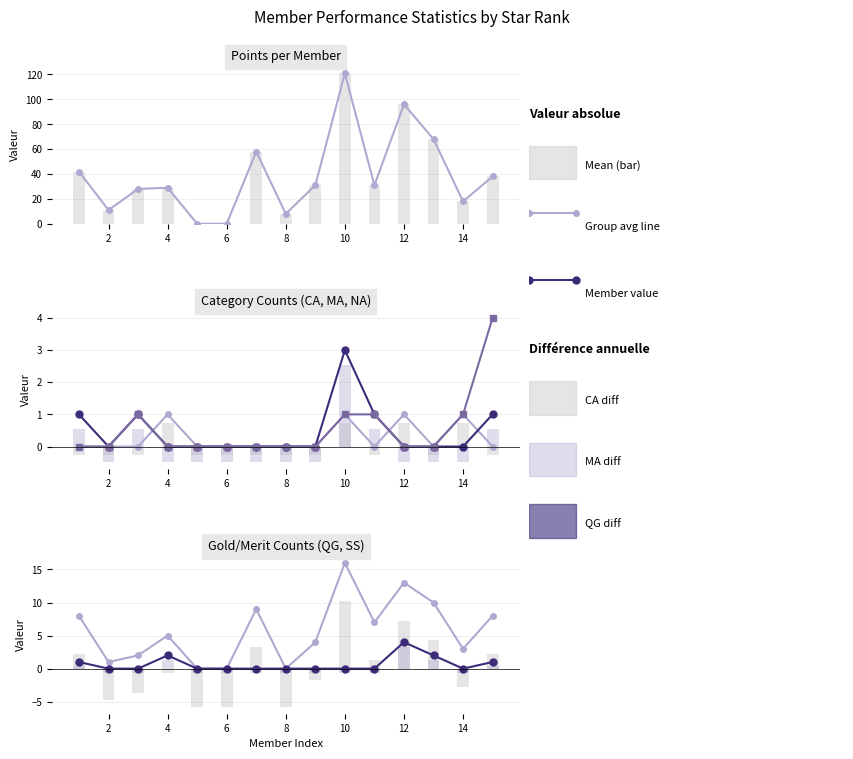

Reading right to left, transcribe all the data shown in this chart.

Points: 15=38	14=18	13=68	12=96	11=31	10=121	9=31	8=8	7=58	6=0	5=0	4=29	3=28	2=11	1=42
CA: 15=0	14=1	13=0	12=1	11=0	10=1	9=0	8=0	7=0	6=0	5=0	4=1	3=0	2=0	1=0
SS: 15=1	14=0	13=2	12=4	11=0	10=0	9=0	8=0	7=0	6=0	5=0	4=2	3=0	2=0	1=1
NA: 15=4	14=1	13=0	12=0	11=1	10=1	9=0	8=0	7=0	6=0	5=0	4=0	3=1	2=0	1=0
QG: 15=8	14=3	13=10	12=13	11=7	10=16	9=4	8=0	7=9	6=0	5=0	4=5	3=2	2=1	1=8
MA: 15=1	14=0	13=0	12=0	11=1	10=3	9=0	8=0	7=0	6=0	5=0	4=0	3=1	2=0	1=1